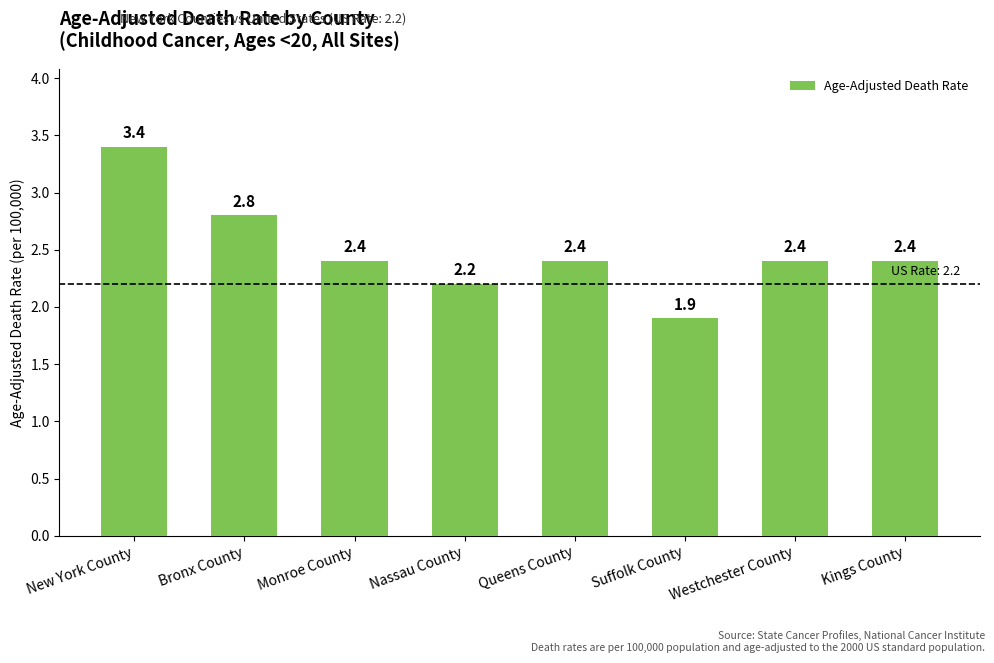

What is the average value?

2.5